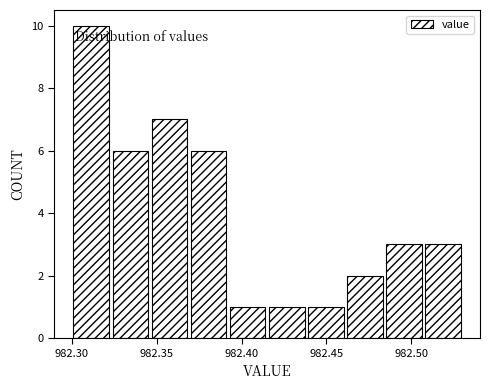

Reading left to right, transcribe this chart: for each bar, give the range it covers on the x-axis and its height. Neither the bar edges nor the heights are printed on the chart, so give them approximately, as read against the axes.

982.300 to 982.323: 10
982.323 to 982.346: 6
982.346 to 982.369: 7
982.369 to 982.392: 6
982.392 to 982.415: 1
982.415 to 982.438: 1
982.438 to 982.461: 1
982.461 to 982.484: 2
982.484 to 982.507: 3
982.507 to 982.530: 3